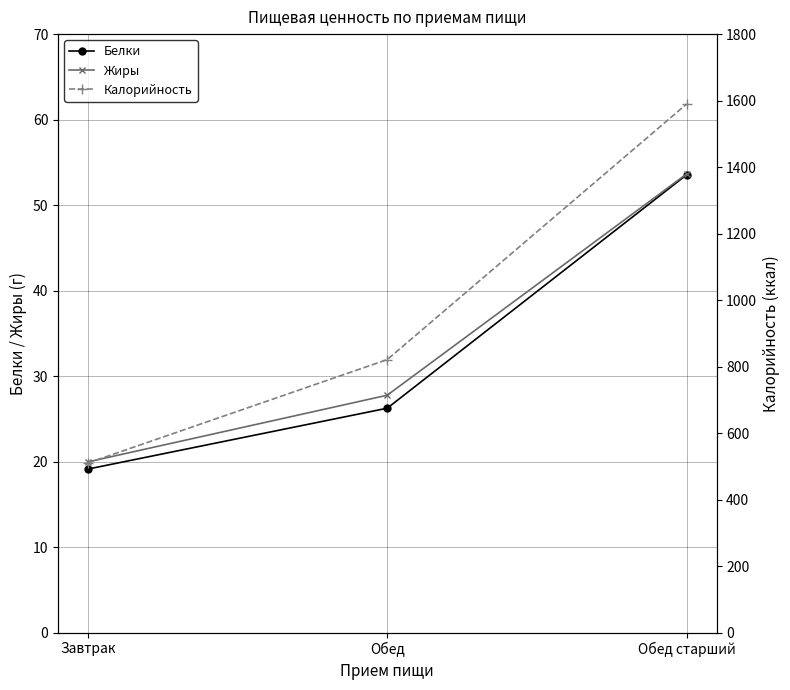

At which label does Калорийность reach its peak?

Обед старший